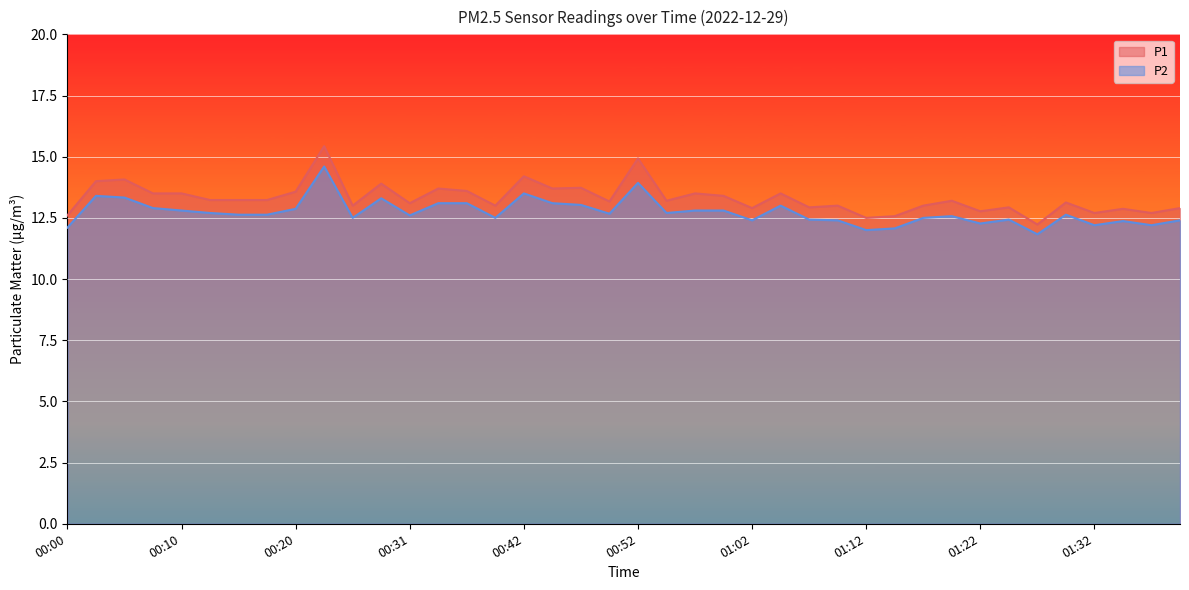

Rank the series at 00:59 from lowest to highest value.

P2, P1